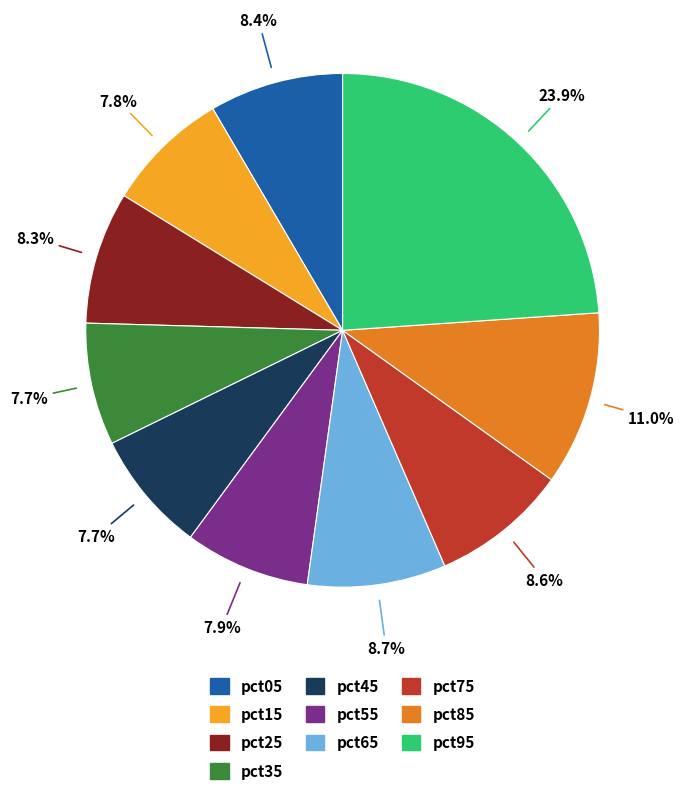

How many slices are in this pie chart?

10